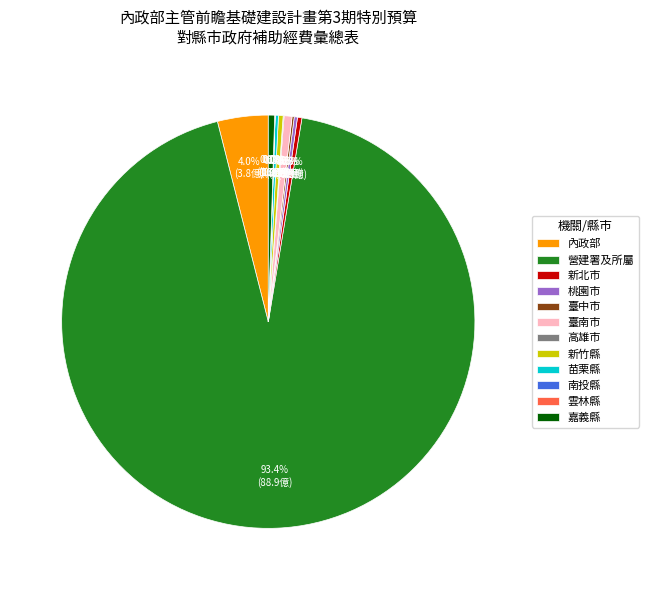

The 臺南市 slice represents 11% of the pie. True or false?

False